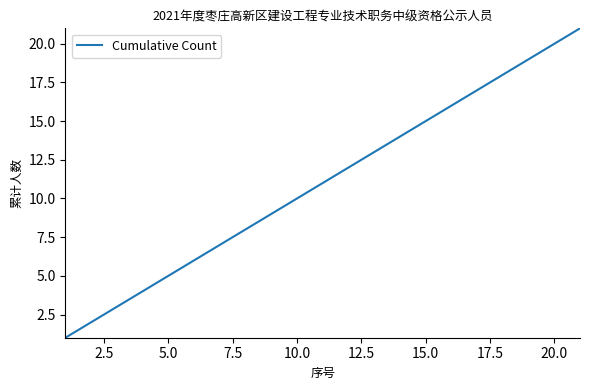

What is the difference between the maximum and minimum values?

20